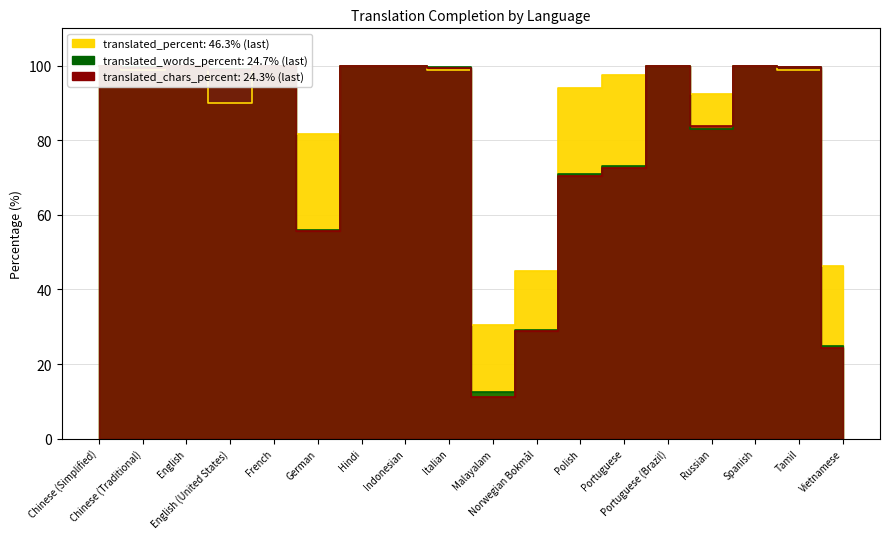

How many data points in translated_chars_percent are above 99?

10